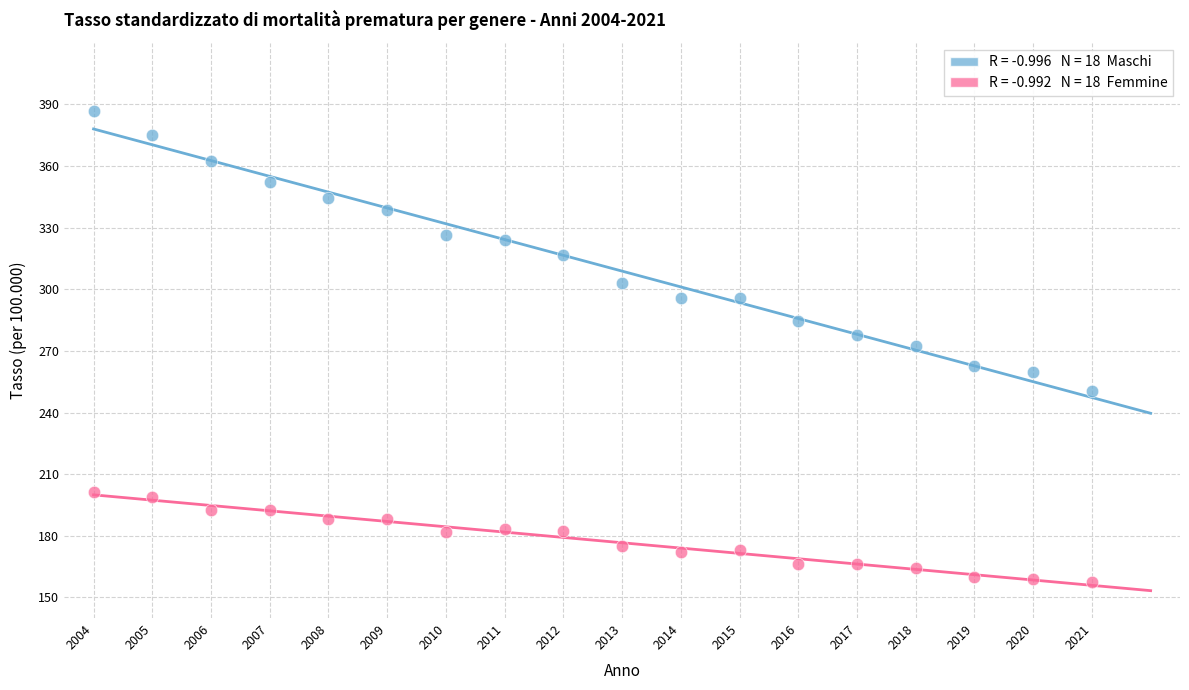

Across all data points, what is the range of Y values (max minus min)?

229.4